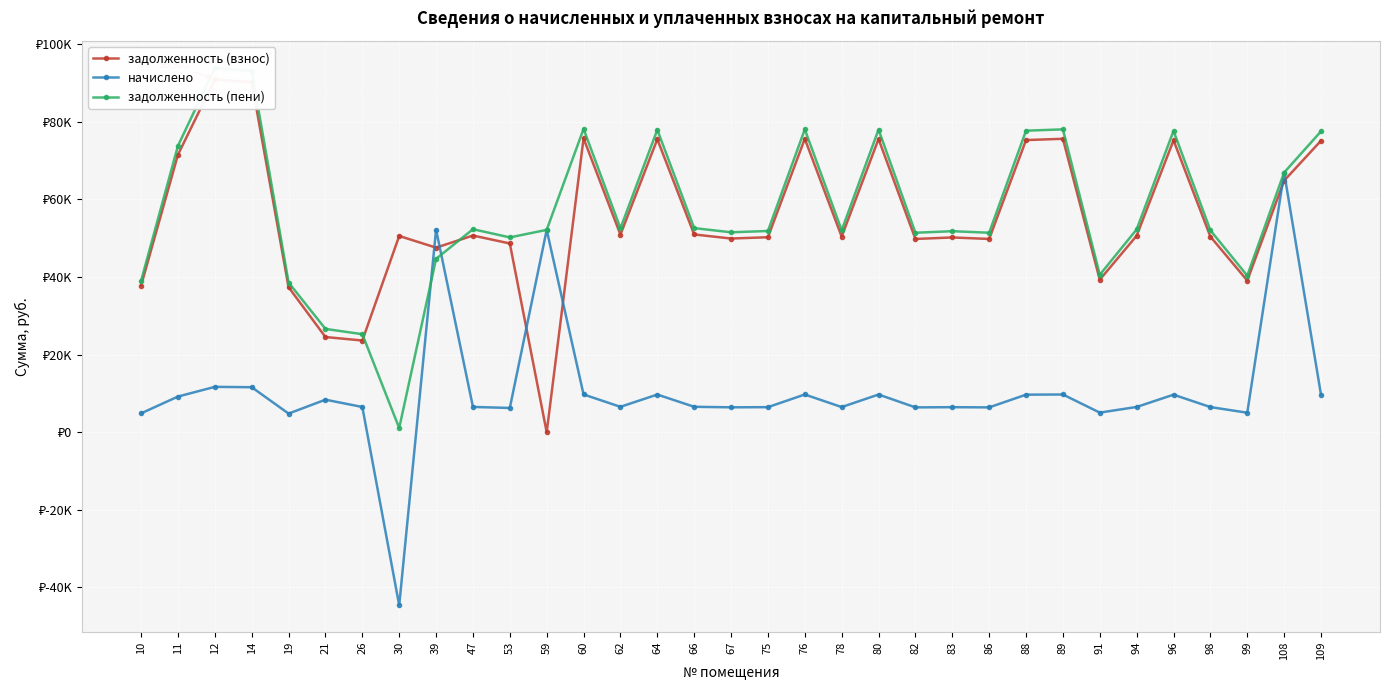

At how many categories does at least one series exceed 20997?

33